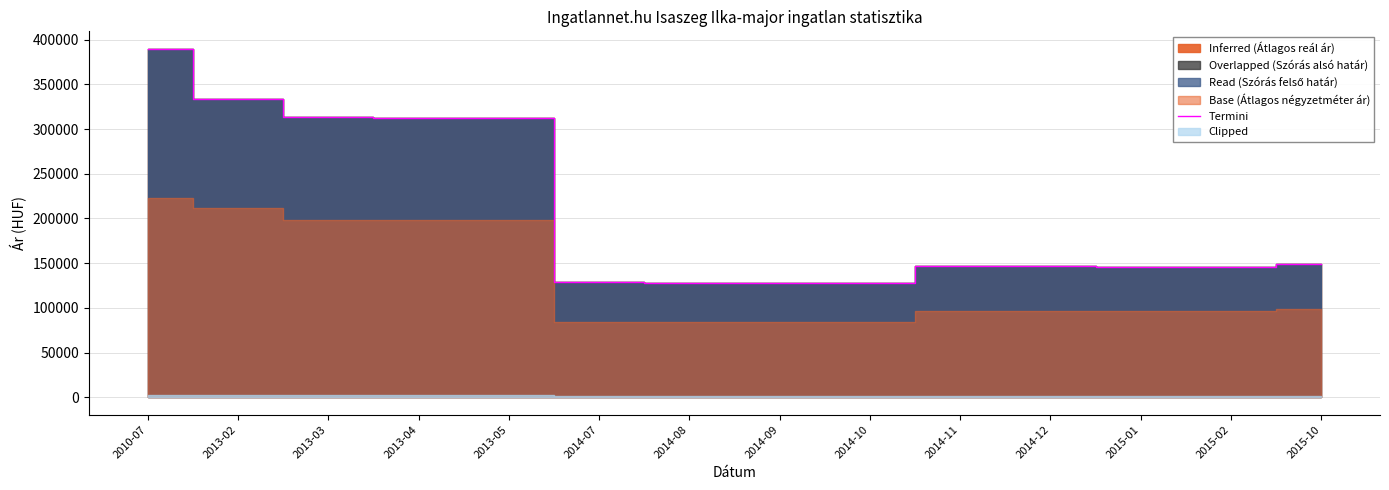

Reading left to right, transcribe all the data shown in this chart.

2010-07=389806	2013-02=333822	2013-03=313021	2013-04=312453	2013-05=312130	2014-07=128386	2014-08=128161	2014-09=128225	2014-10=128032	2014-11=146283	2014-12=146320	2015-01=146210	2015-02=145954	2015-10=148543